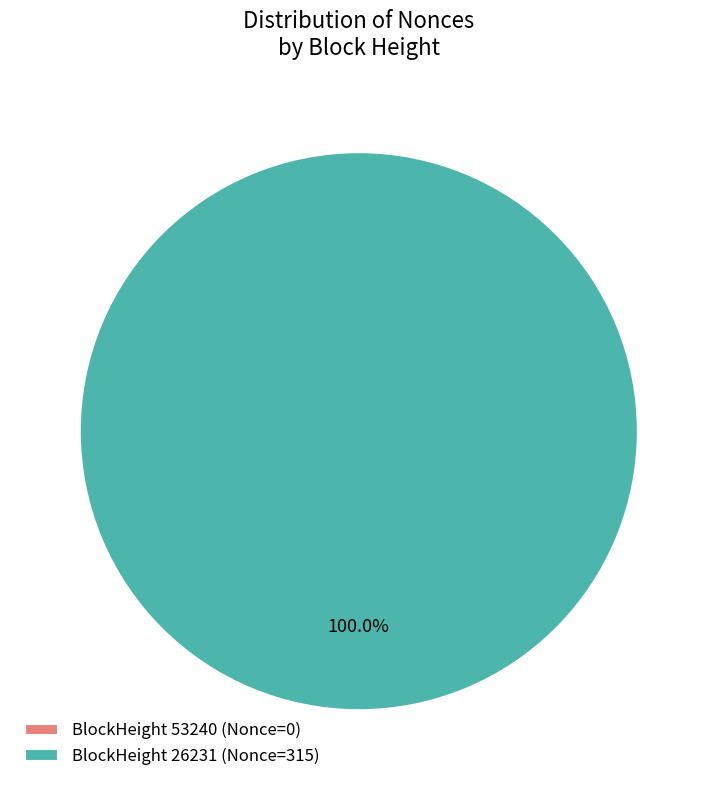

Rank the categories by value from lowest to highest.

53240, 26231